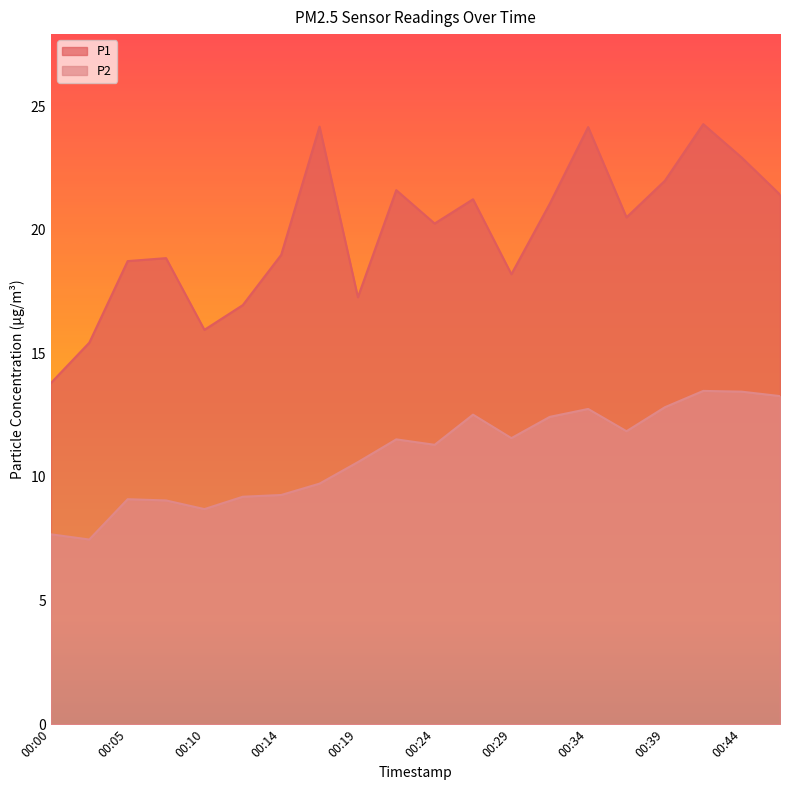

True or false: P1 and P2 cross at least once.

False